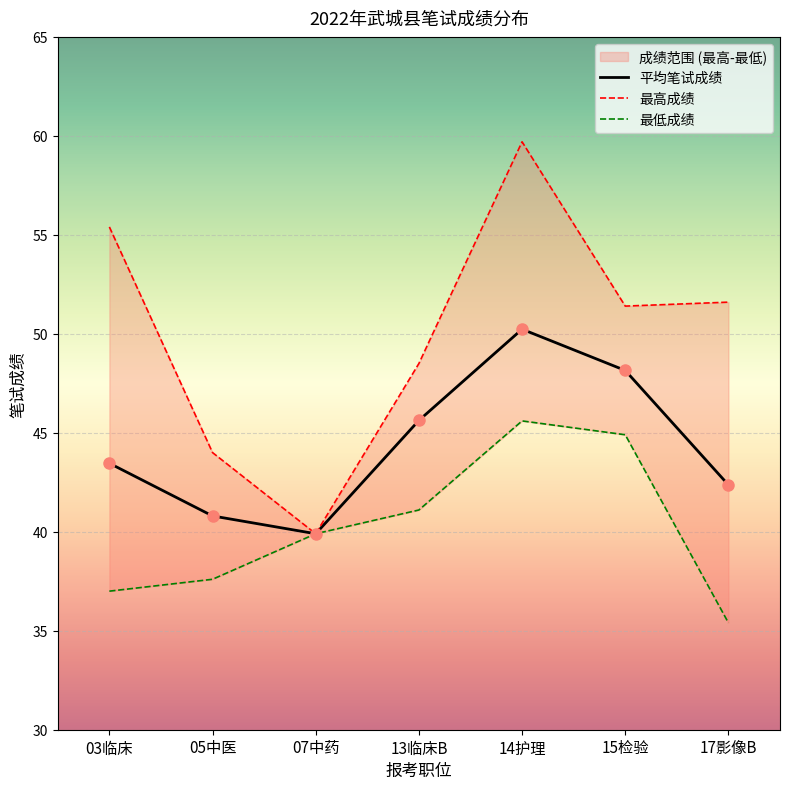

List the series in order of their peak value, highest first.

最高成绩, 平均笔试成绩, 最低成绩